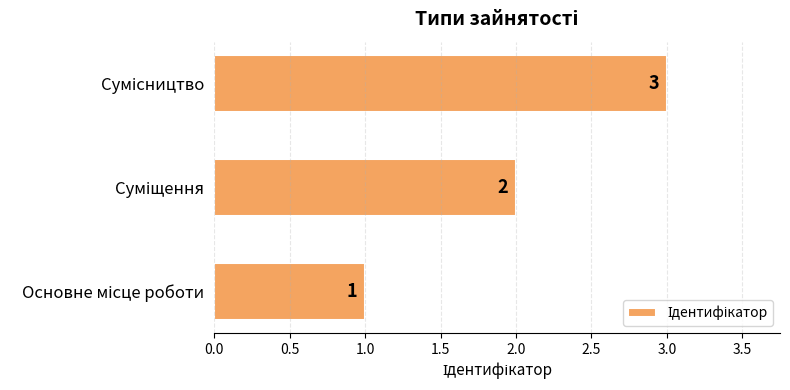

What is the sum of all values?

6